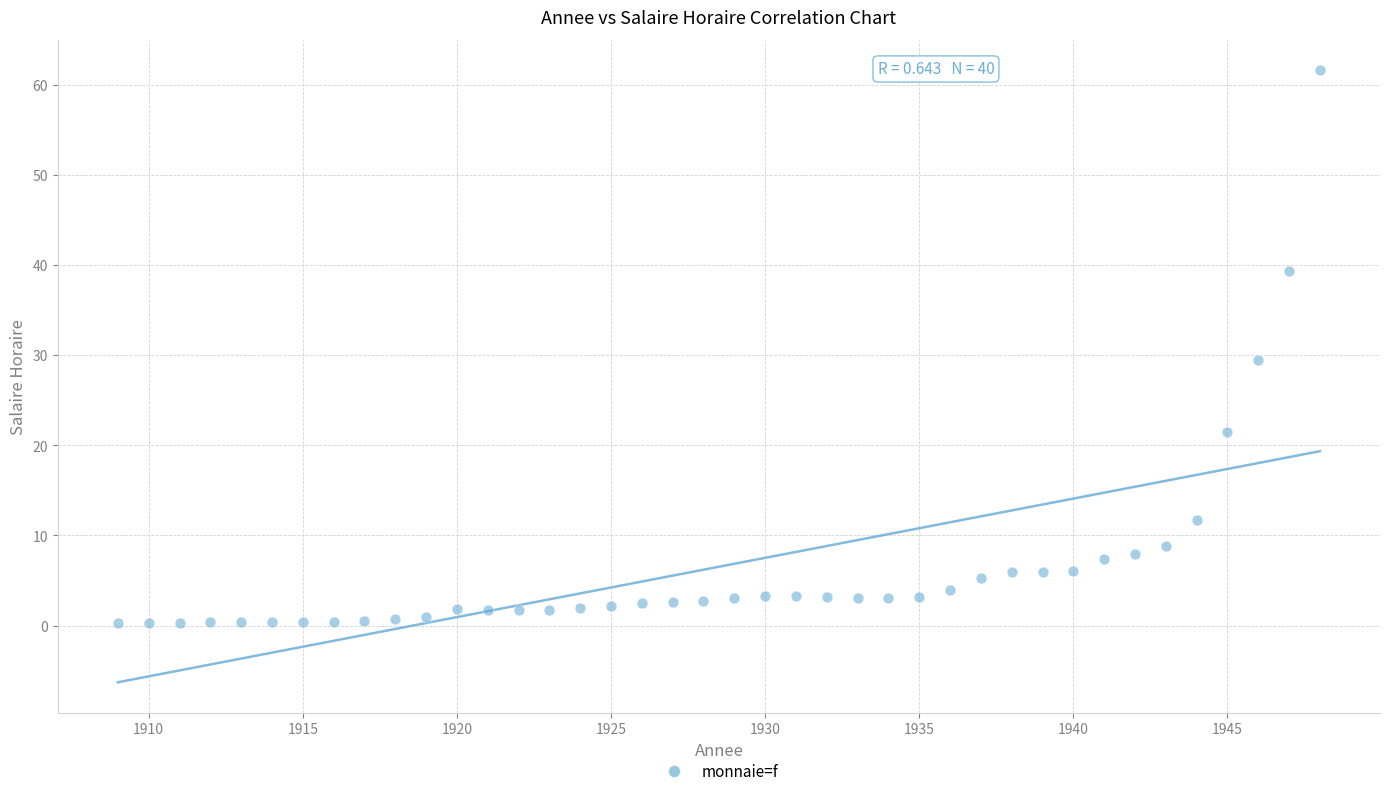

What is the range of Y values (max minus min)?

61.3